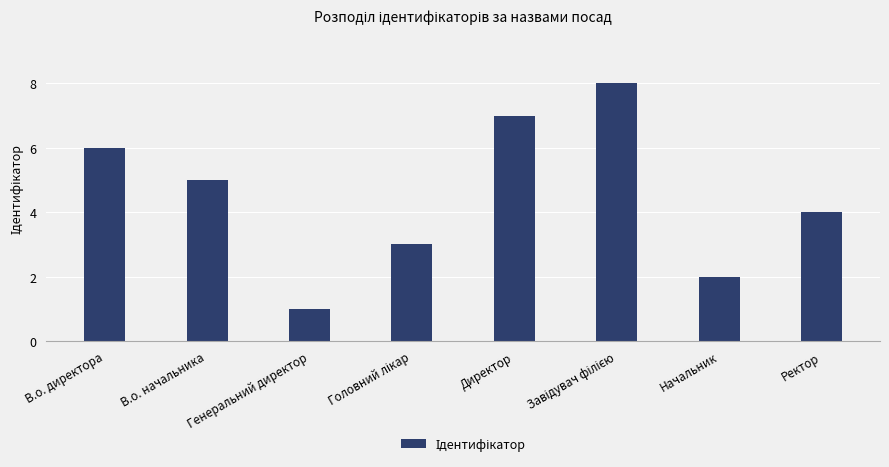

Is it true that the value at Директор is 7?

True